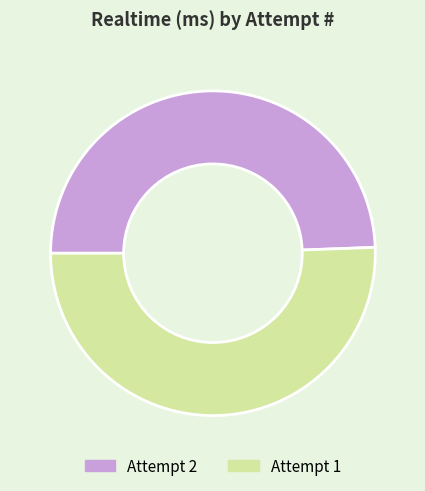

Is there any slice that represents more than half of the pie?

Yes